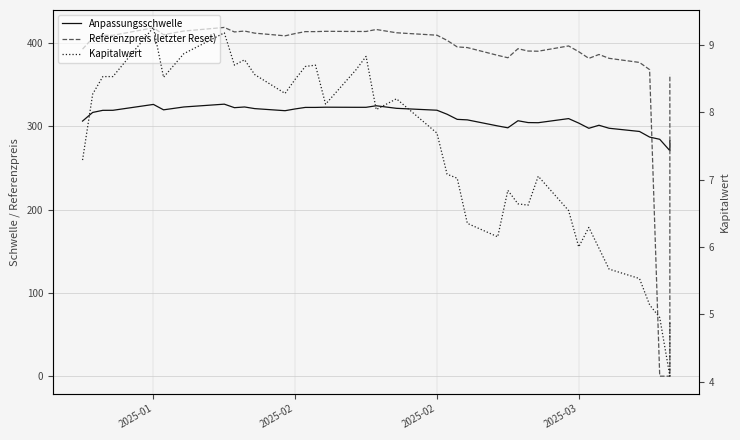

True or false: Referenzpreis (letzter Reset) has more than 0 points higher than both neighbors.

True